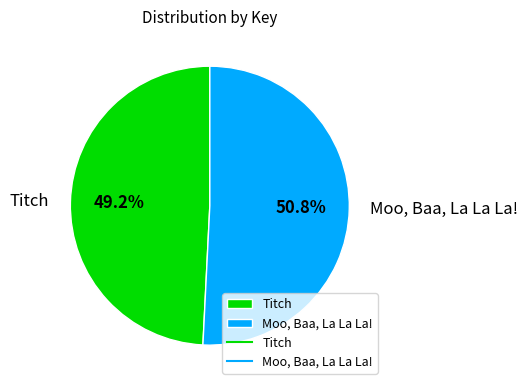

Rank the categories by value from highest to lowest.

Moo, Baa, La La La!, Titch